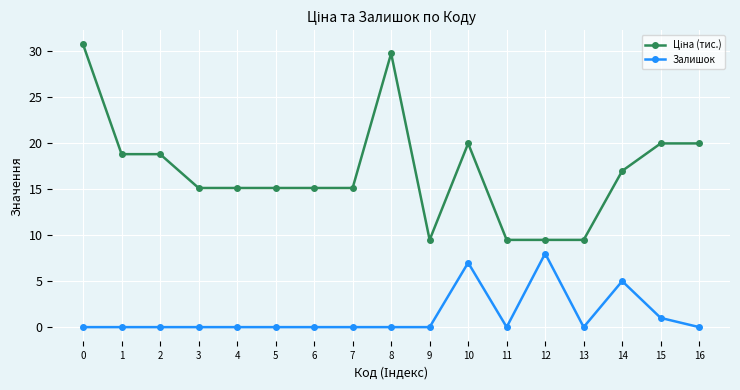

What is the value of the Залишок point at the 15th from the left?

5.0